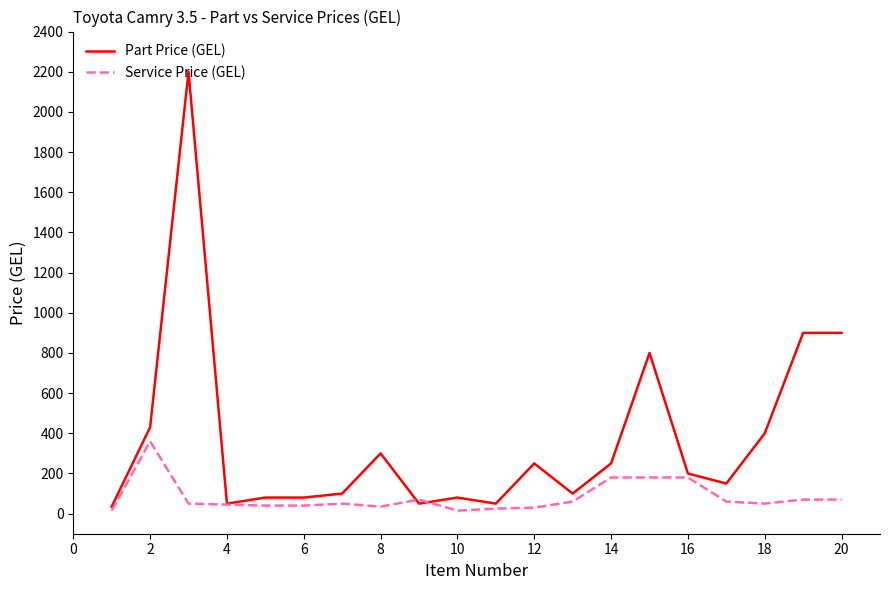

What is the difference between the second highest and second lowest values?

850